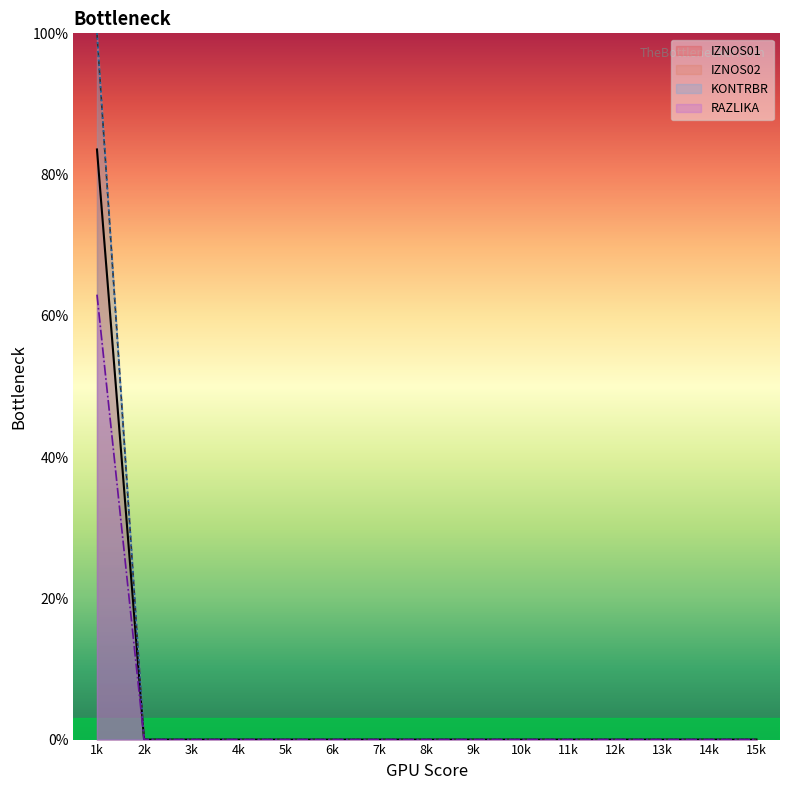

Does the chart display data point markers on the line(s)?

No